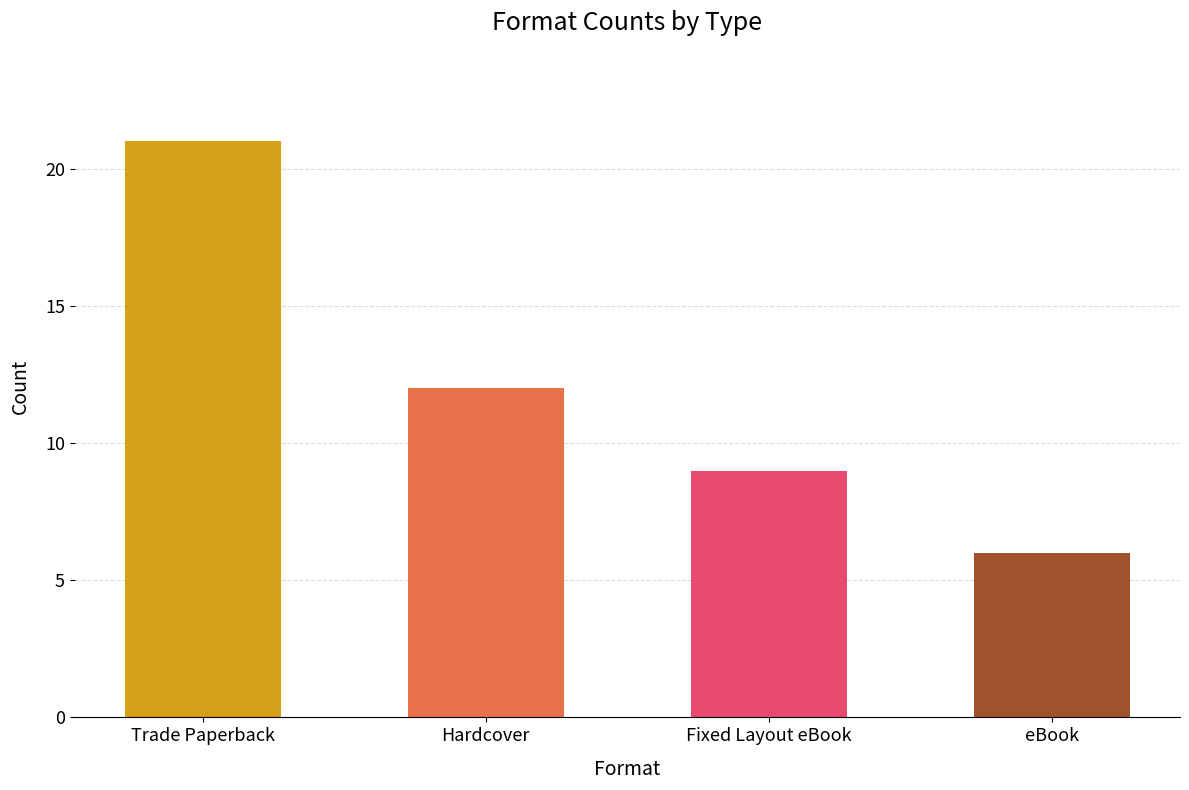

Is it true that the value at Hardcover is 12?

True